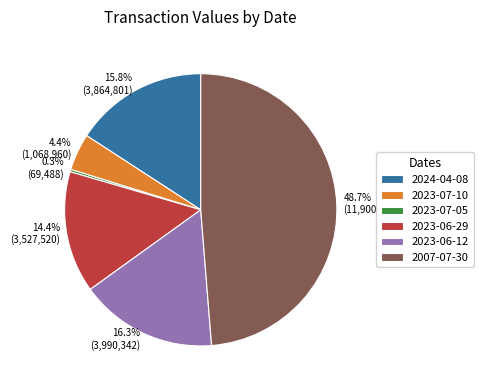

To the nearest percent, what is the combined percentage of 2023-06-12 and 2023-06-29?

31%